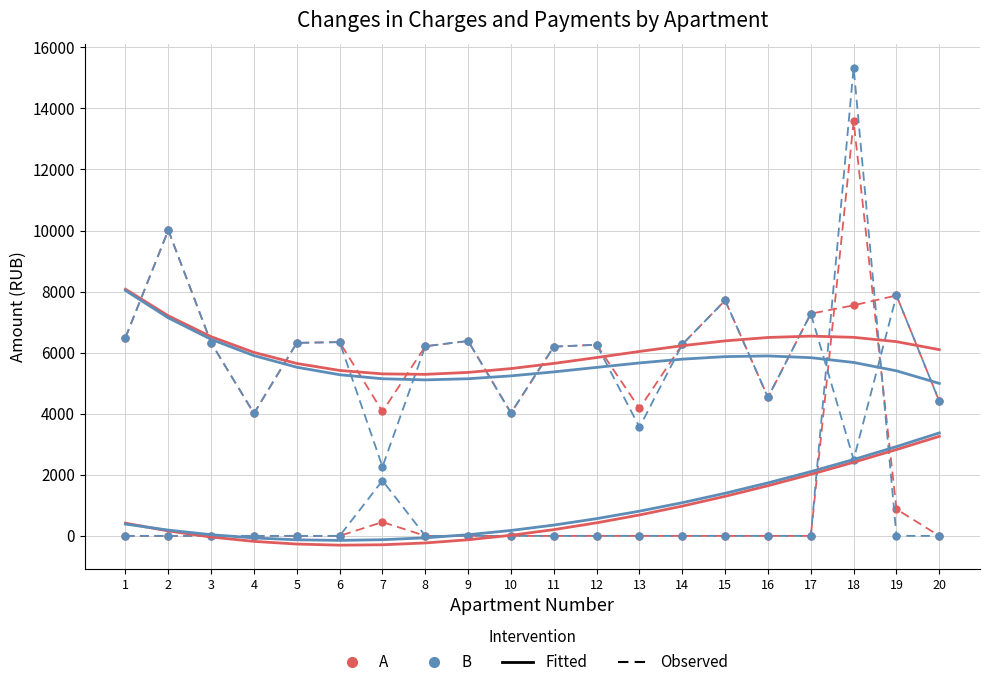

Reading left to right, transcribe all the data shown in this chart.

nachisleno: 6495.7	10010.7	6321.8	4011.7	6321.8	6346.6	4073.8	6210.0	6383.9	4024.1	6197.6	6259.7	4173.1	6272.1	7712.8	4533.3	7278.1	7551.3	7874.3	4409.1
uplaceno: 6495.7	10010.7	6321.8	4011.7	6321.8	6346.6	2263.2	6210.0	6383.9	4024.1	6197.6	6259.7	3558.1	6272.1	7712.8	4533.3	7278.1	2498.8	7874.3	4409.1
zadolzhennost: 0.0	0.0	0.0	0.0	0.0	0.0	452.6	0.0	0.0	0.0	0.0	0.0	0.0	0.0	0.0	0.0	0.0	13576.7	874.9	0.0
zadolzh_peni: 0.0	0.0	0.0	0.0	0.0	0.0	1810.6	0.0	0.0	0.0	0.0	0.0	0.0	0.0	0.0	0.0	0.0	15338.7	0.0	0.0